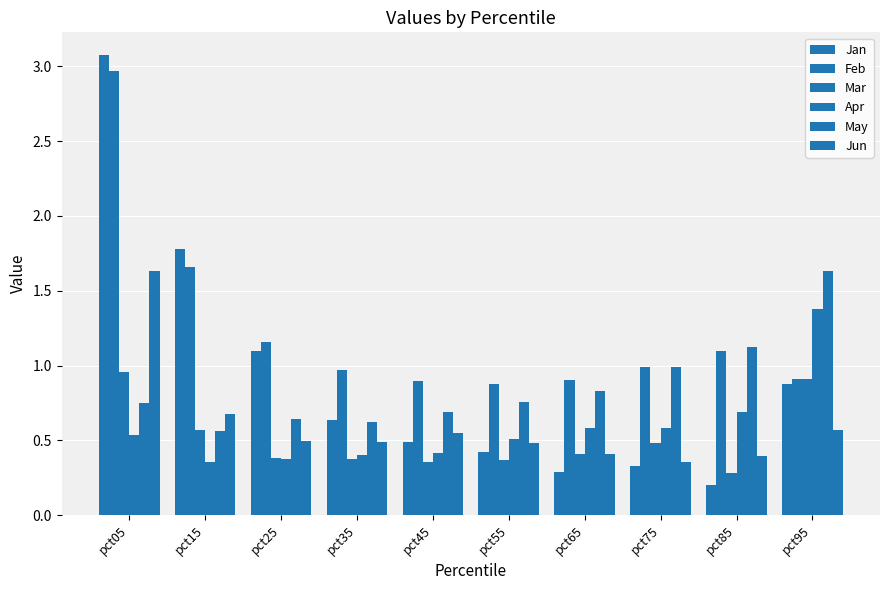

How many distinct data groups are displayed?

6